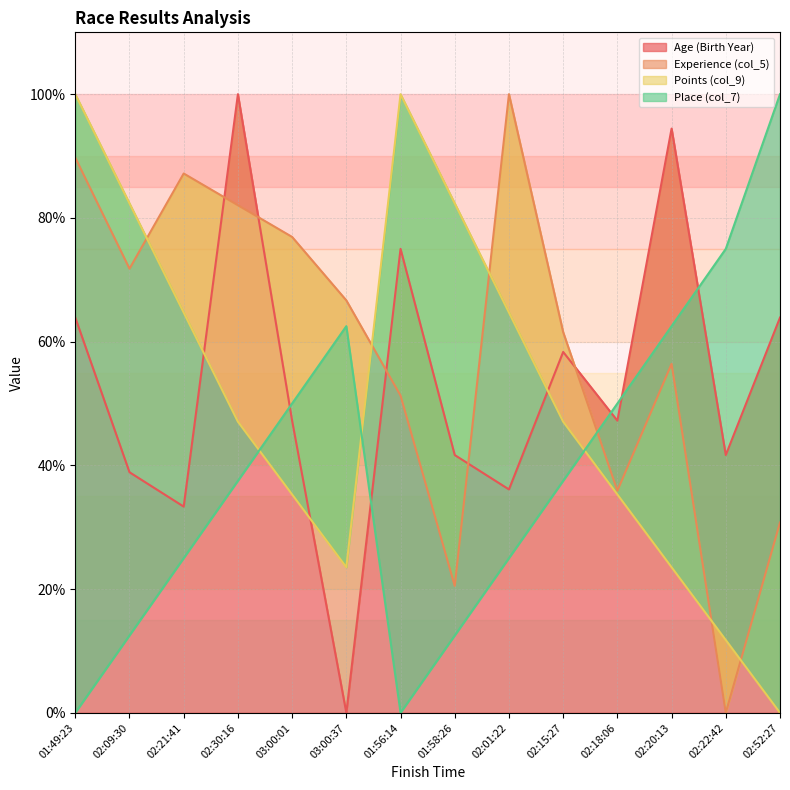

What is the label of the 10th point from the right?

03:00:01